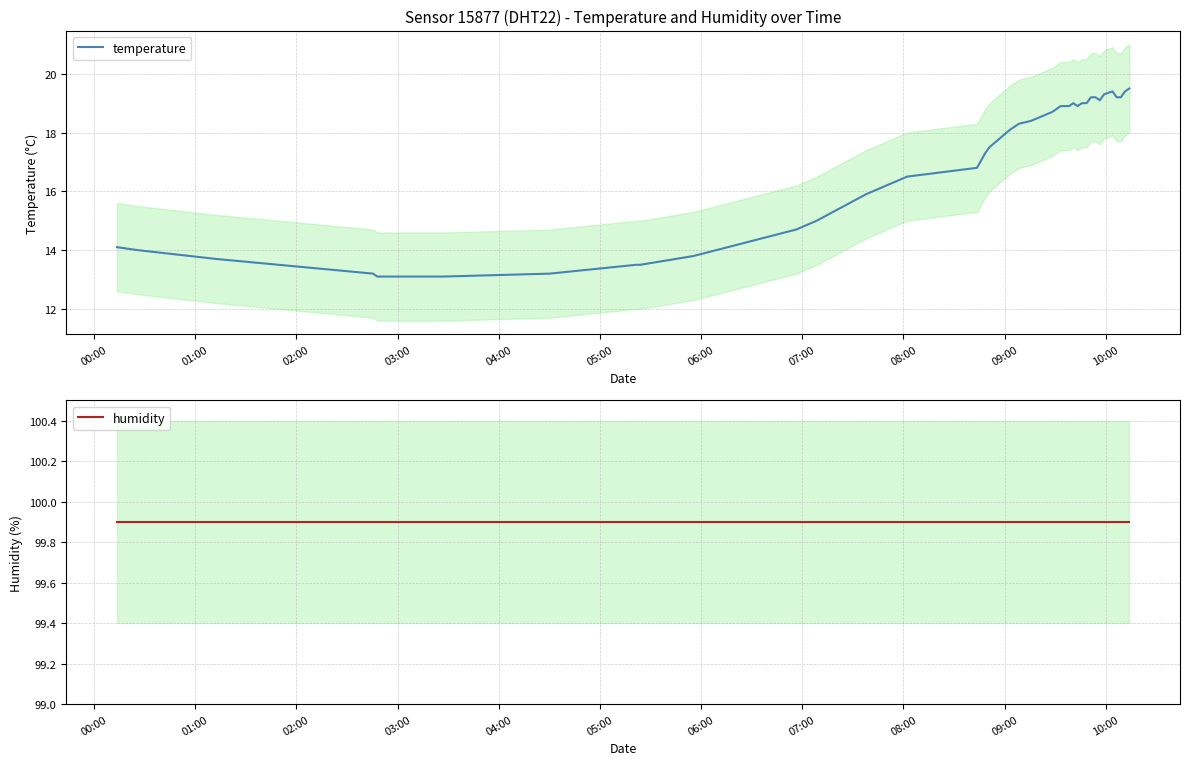

What is the sum of all humidity values?

3996.0